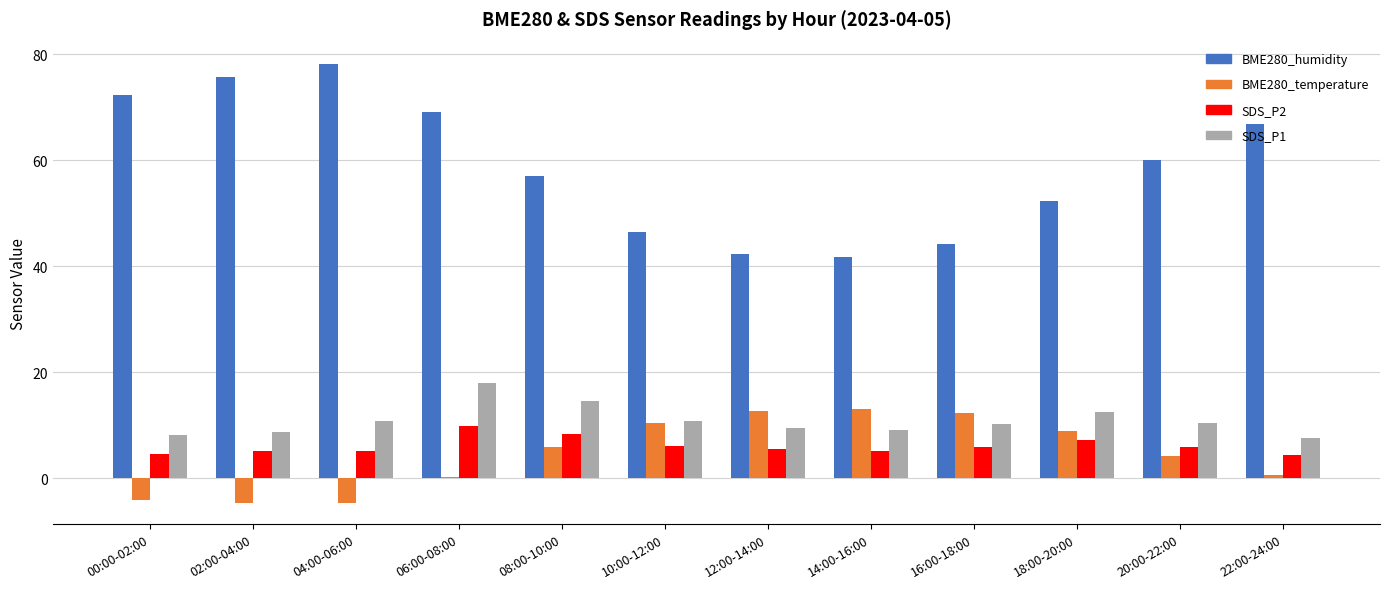

What is the maximum value for SDS_P2?

9.9